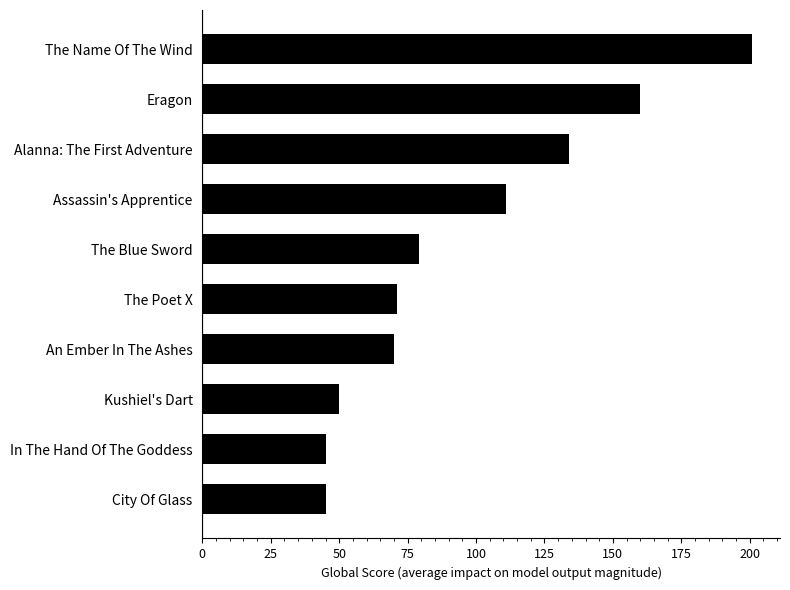

Which has a higher value, The Name Of The Wind or Assassin's Apprentice?

The Name Of The Wind